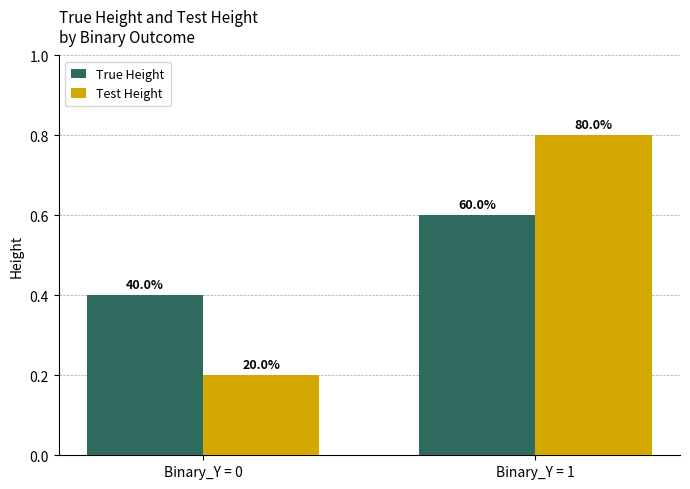

What is the lowest value of the True Height series?

0.4